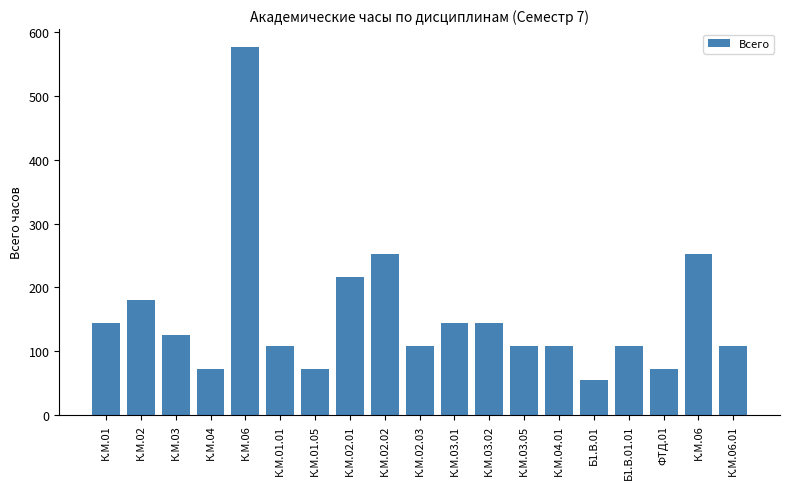

Are the bars horizontal?

No